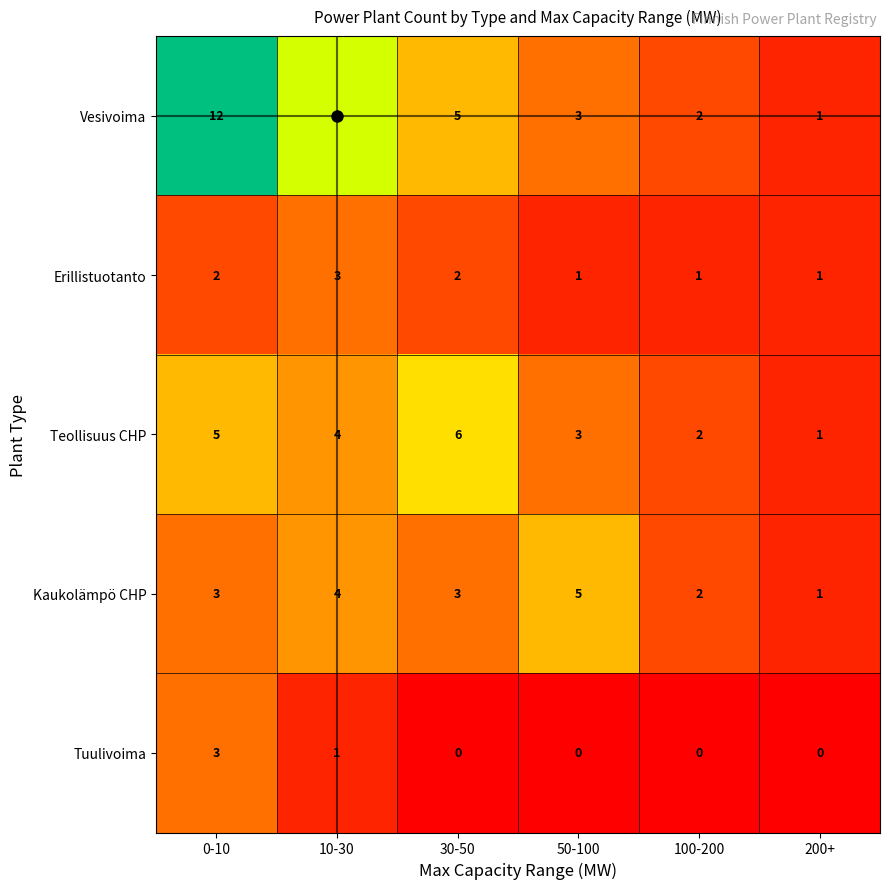

What is the spread (max minus min) of values at 30-50?

6